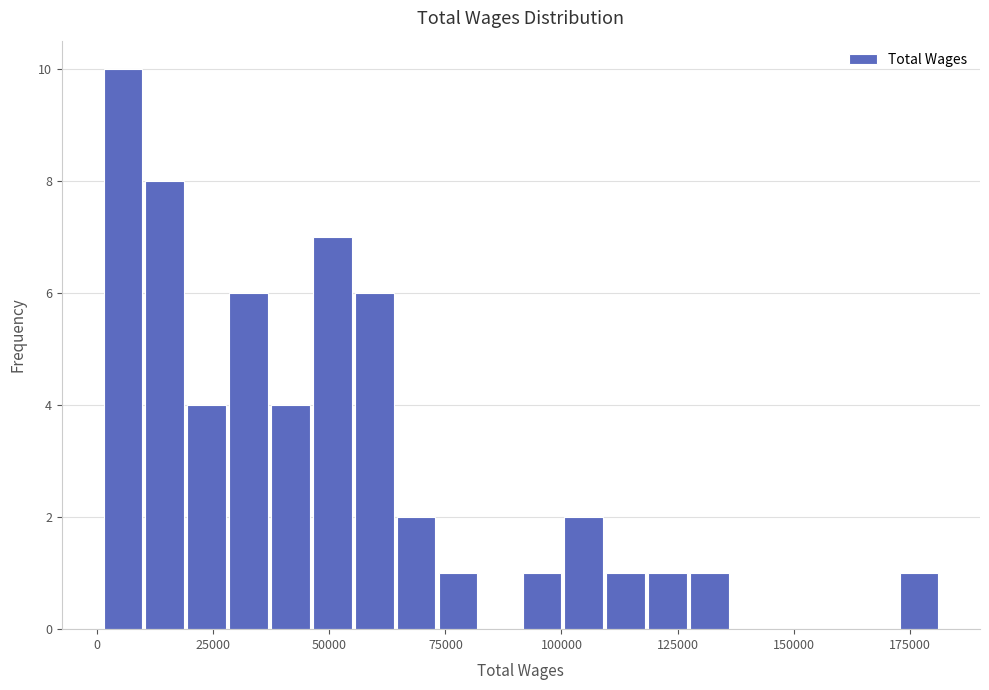

Around what value on the x-axis is the tallest bar? Give the approximate position of its centre, as read against the axis.

5000